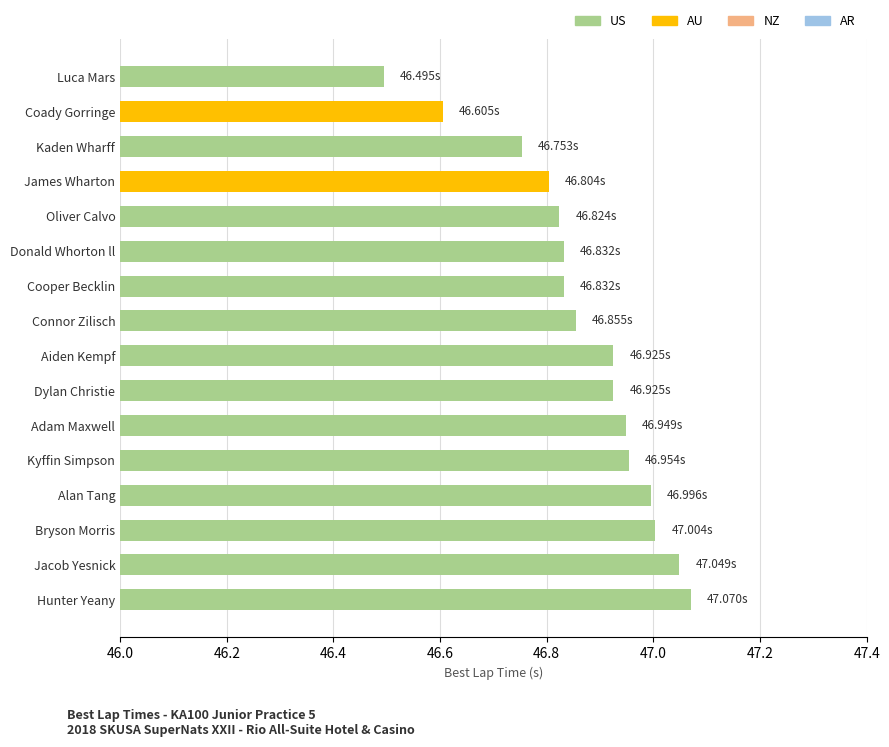

What is the sum of all values?

749.9